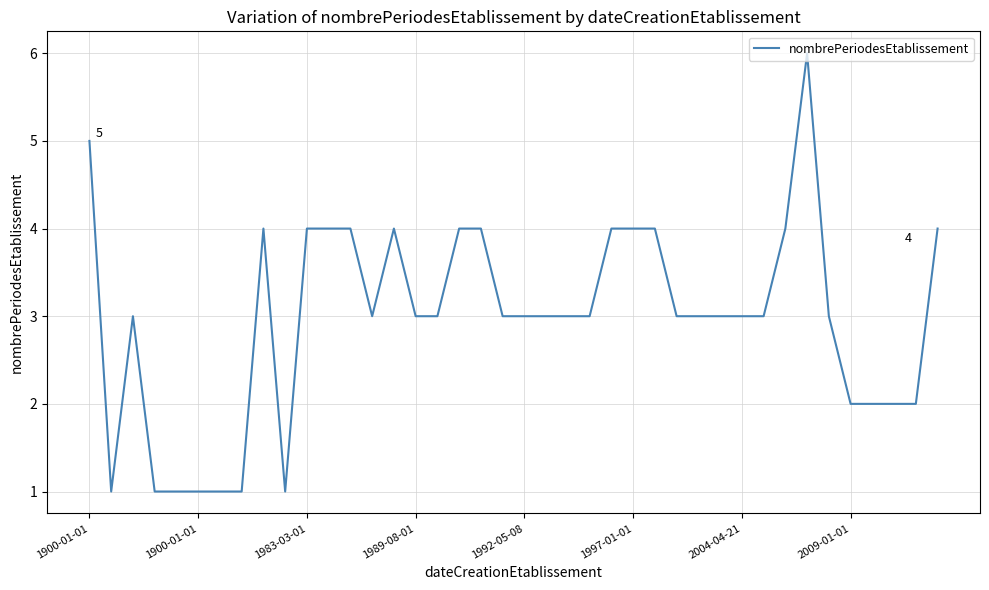

Reading left to right, what are all the values shown in this chart?

5	1	3	1	1	1	1	1	4	1	4	4	4	3	4	3	3	4	4	3	3	3	3	3	4	4	4	3	3	3	3	3	4	6	3	2	2	2	2	4